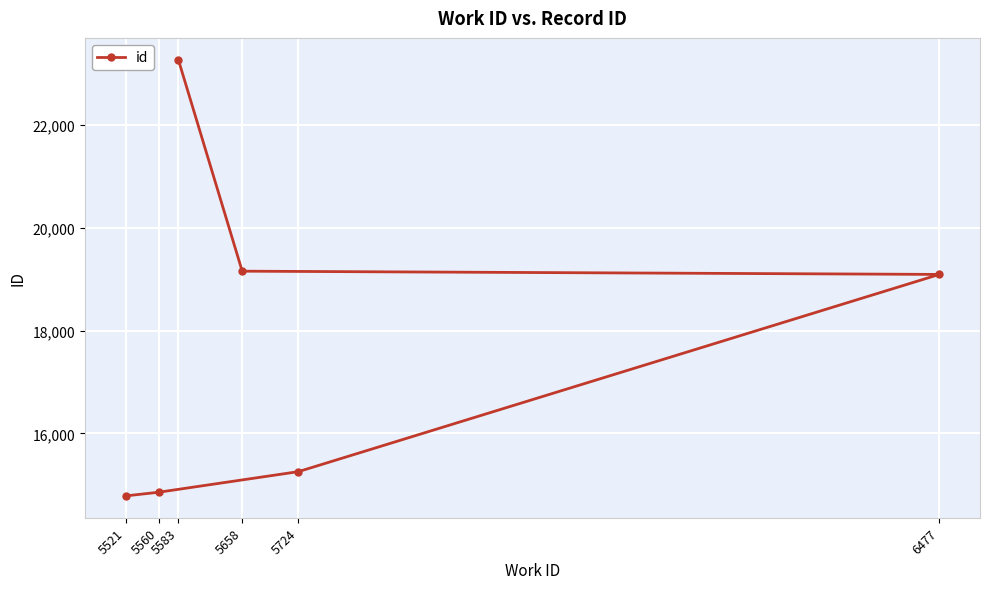

Does the chart display data point markers on the line(s)?

Yes